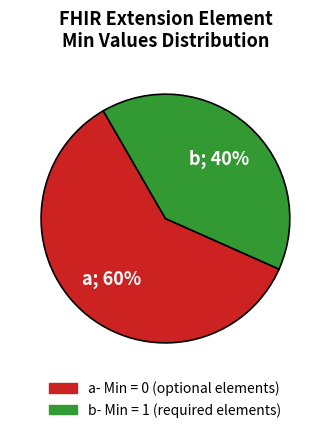

To the nearest percent, what is the average slice percentage?

50%